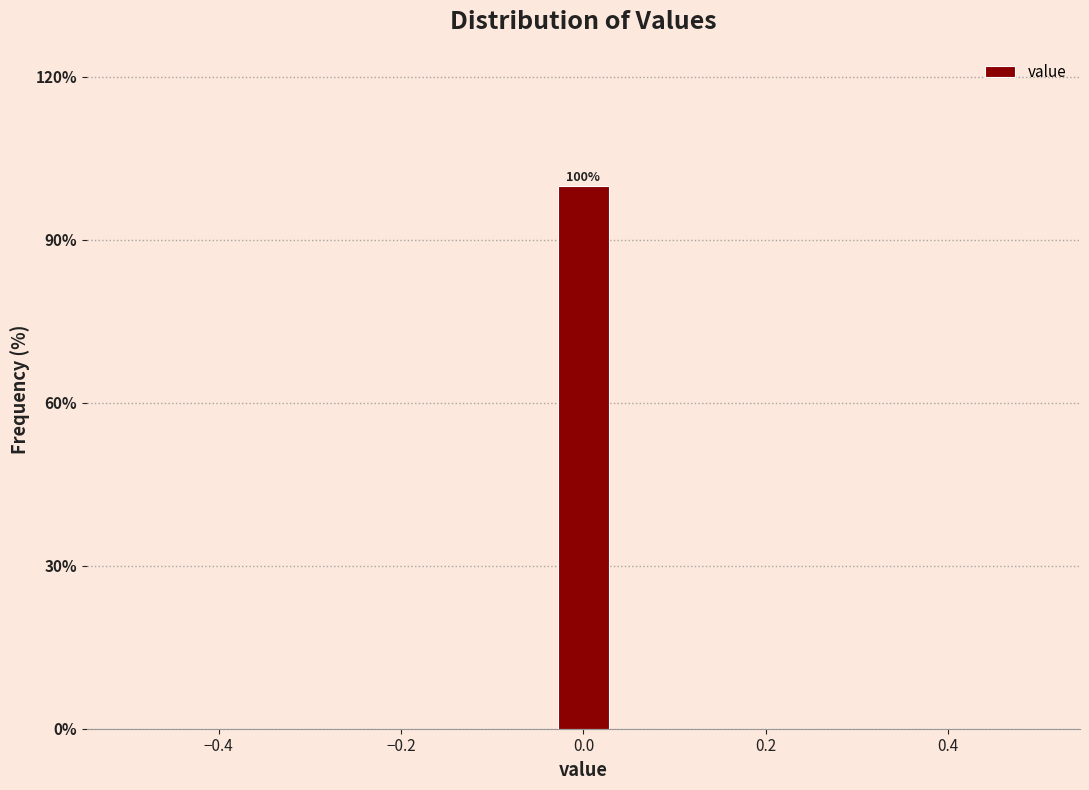

Read against the x-axis, roughly where is the centre of the tallest bar?

0.00